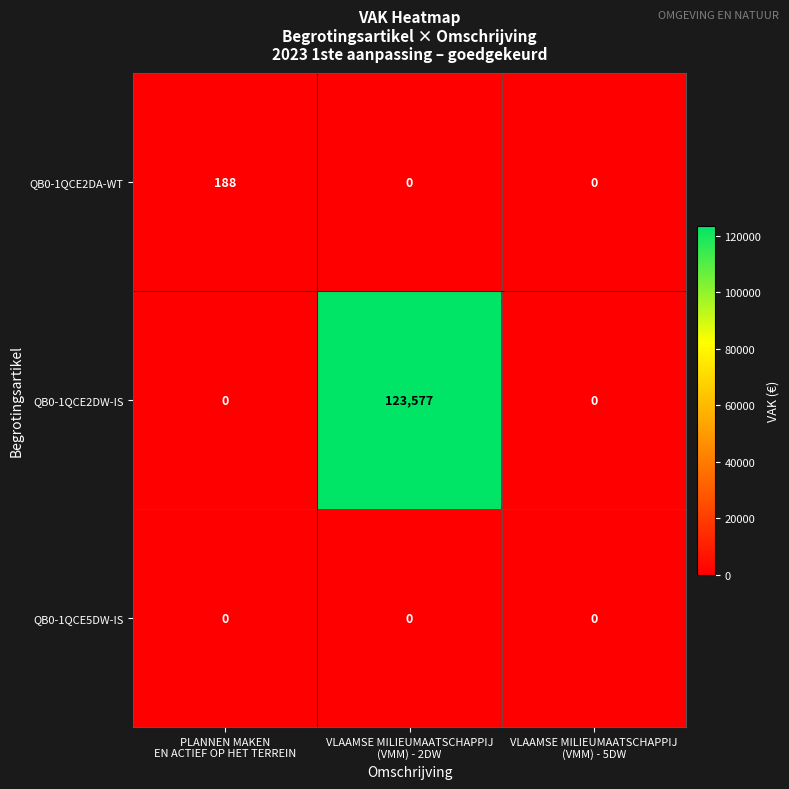

What is the maximum value shown in the chart?

123577